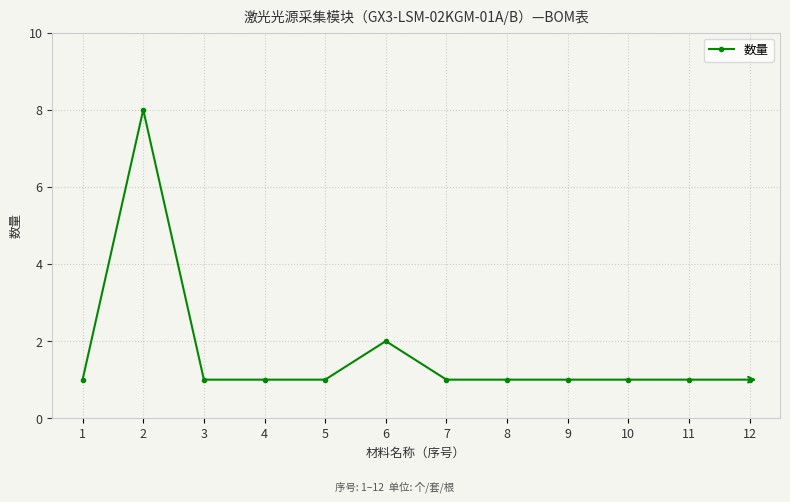

Reading left to right, list all the values displayed in this chart.

1	8	1	1	1	2	1	1	1	1	1	1